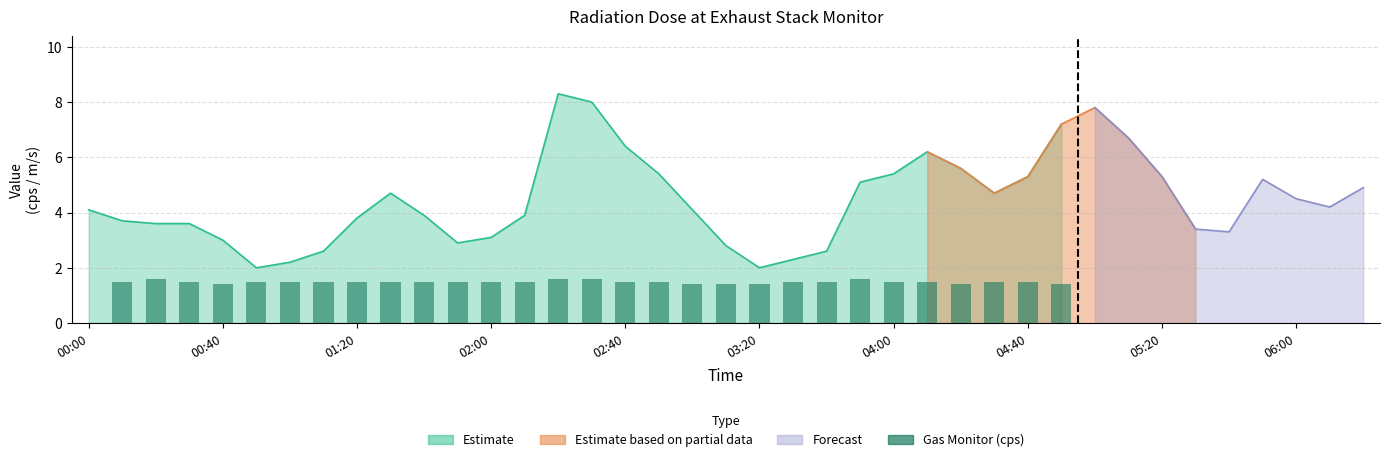

Does the chart contain stacked bars?

No